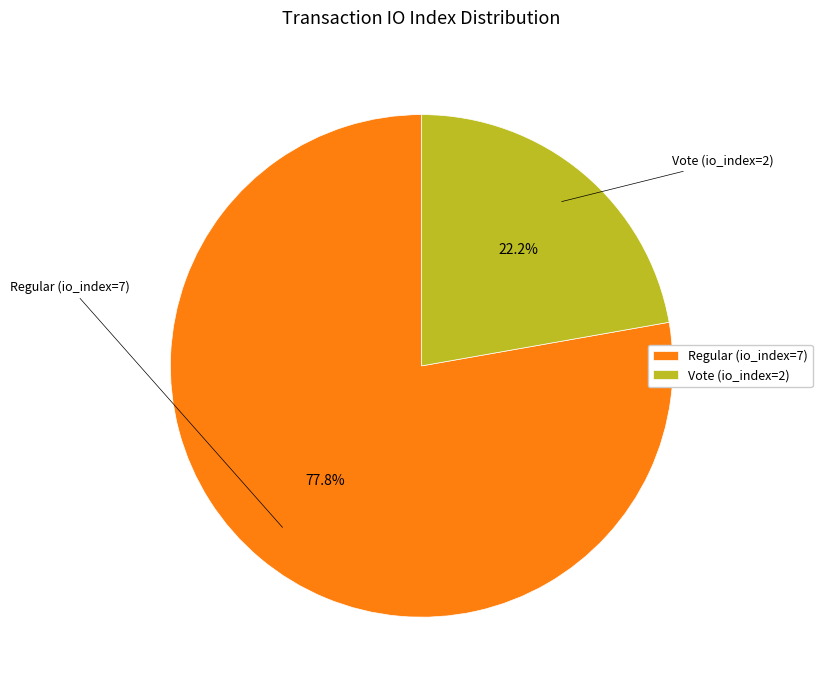

Does Vote (io_index=2) represent more than half of the total?

No